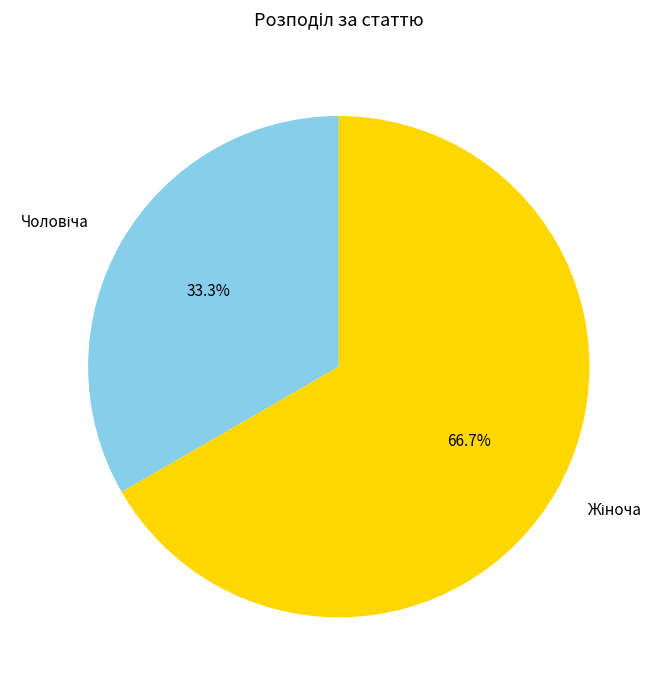

Is there any slice that represents more than half of the pie?

Yes